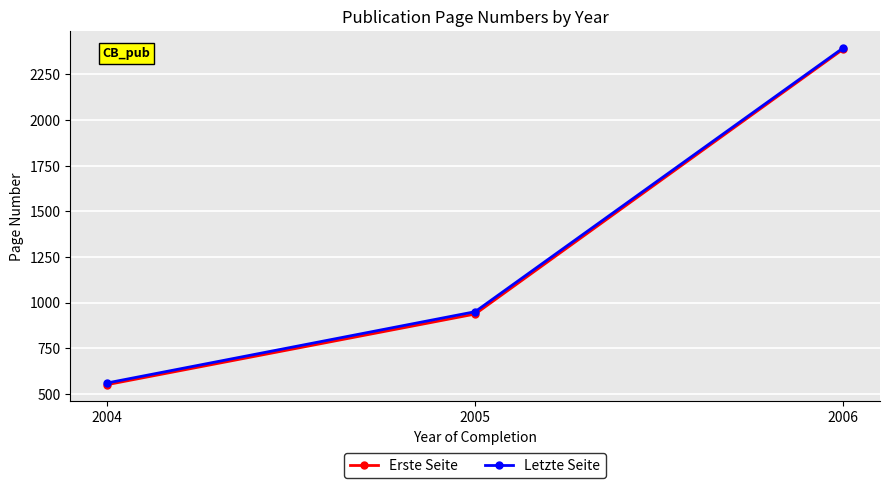

Rank the categories by Letzte Seite value from highest to lowest.

2006, 2005, 2004